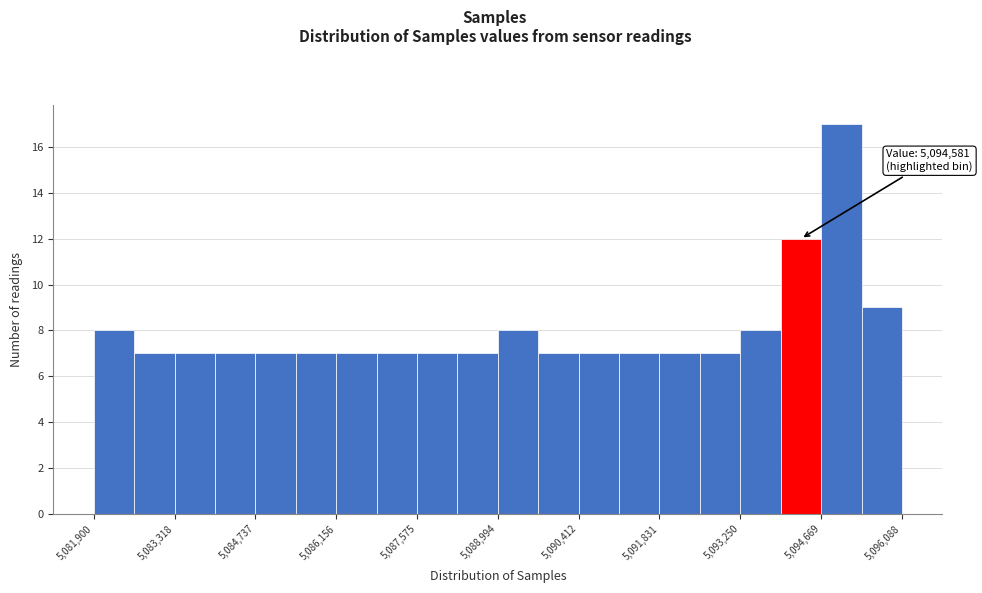

Read against the x-axis, roughly where is the centre of the tallest bar?

5095000